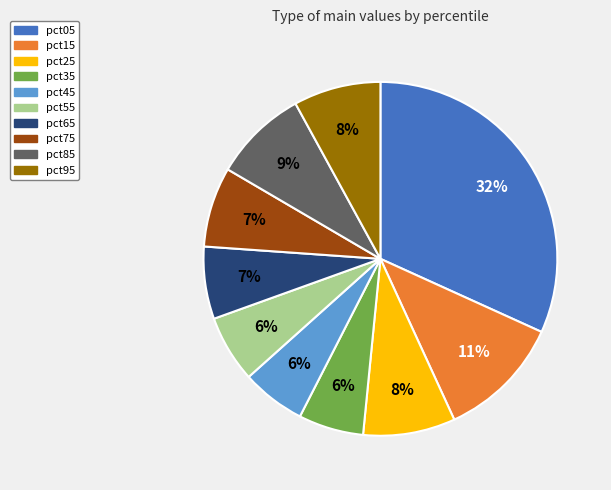

Do pct55 and pct25 together represent more than half of the pie?

No